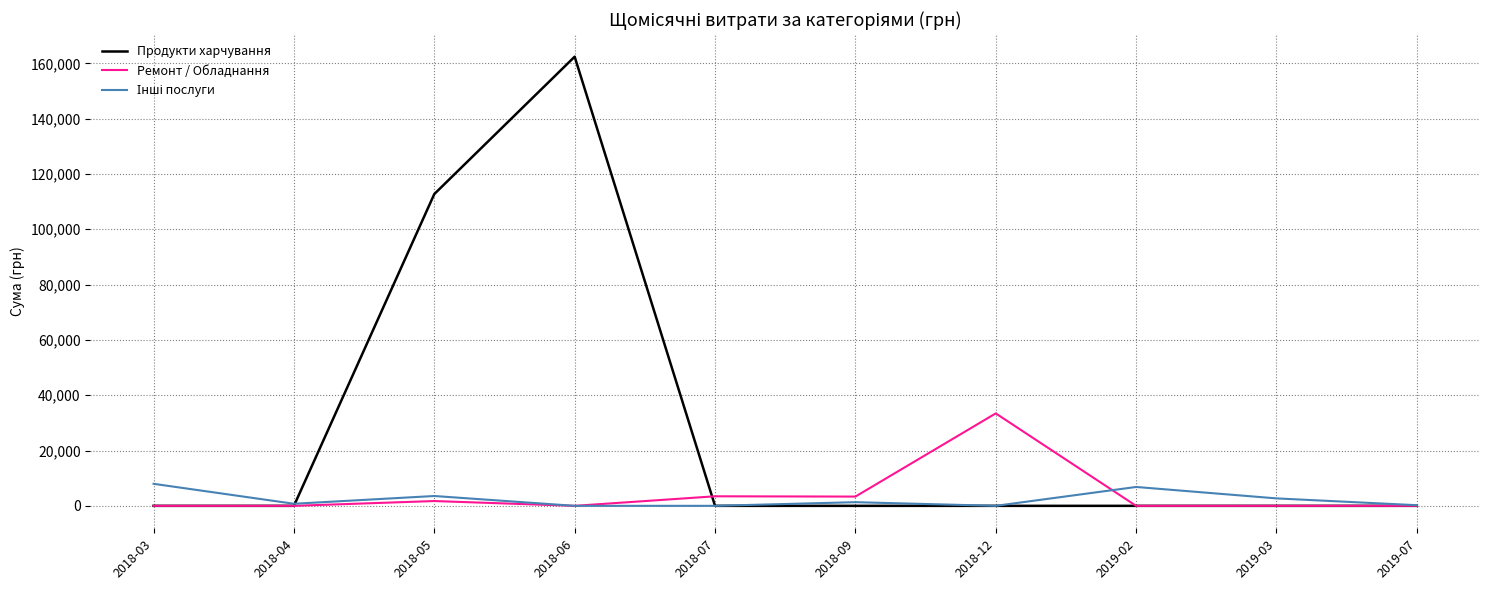

At which category is the sum across all series the highest?

2018-06